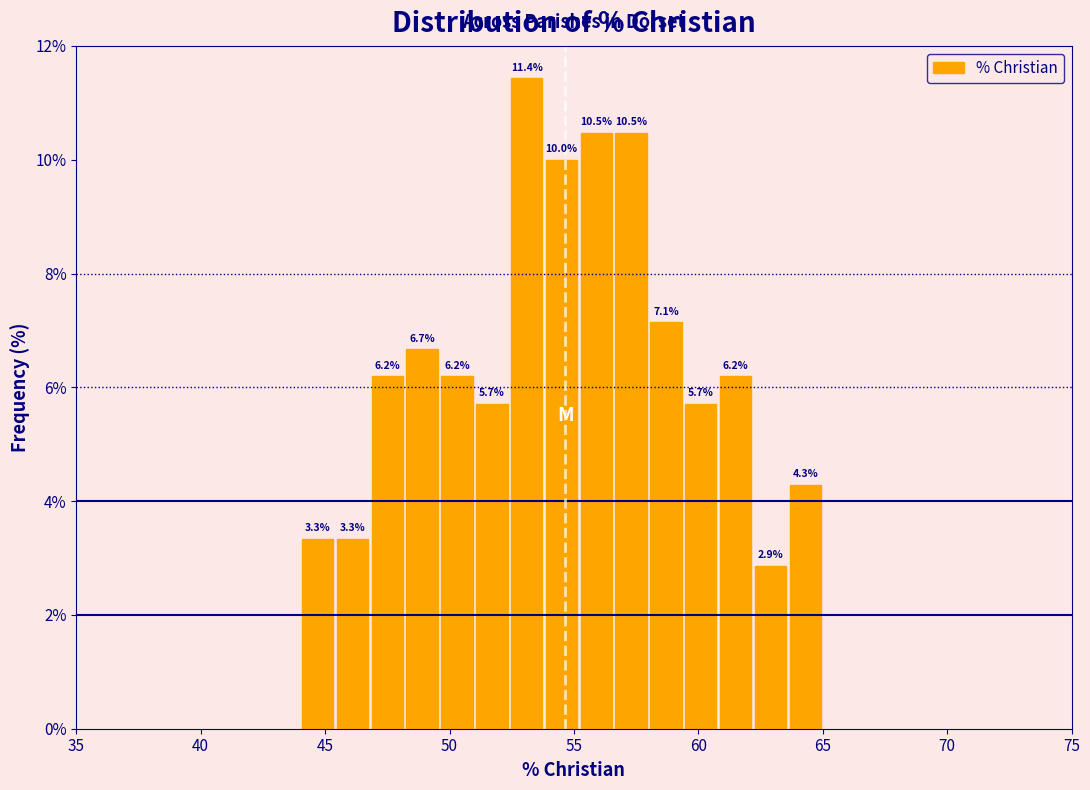

Around what value on the x-axis is the tallest bar? Give the approximate position of its centre, as read against the axis.

53.0